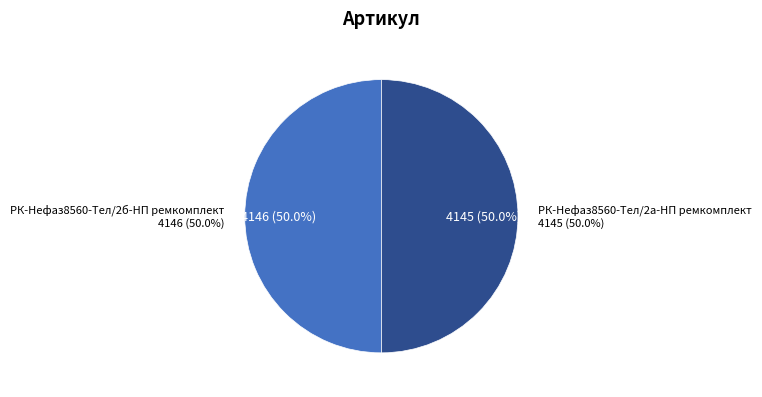

Do РК-Нефаз8560-Тел/2а-НП ремкомплект and РК-Нефаз8560-Тел/2б-НП ремкомплект together represent more than half of the pie?

Yes